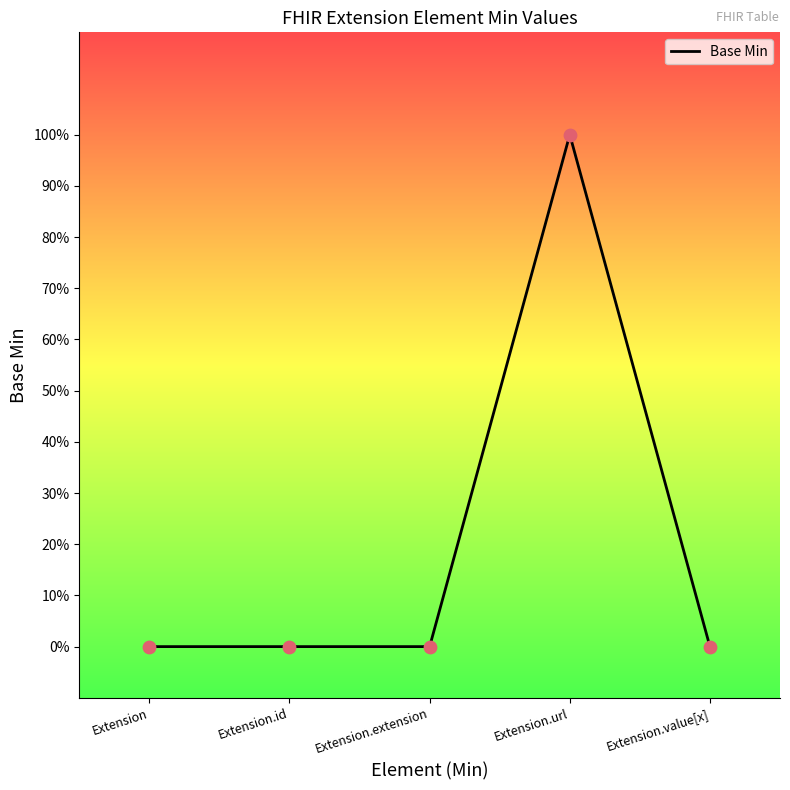

Which has a higher value, Extension.value[x] or Extension.url?

Extension.url